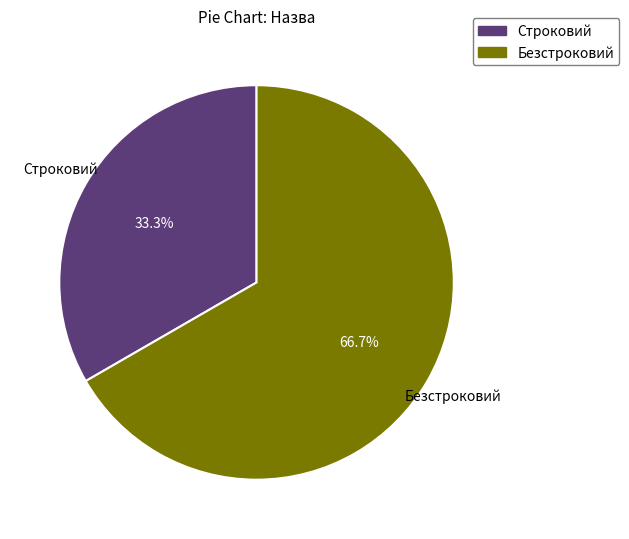

Which slice is the largest?

Безстроковий